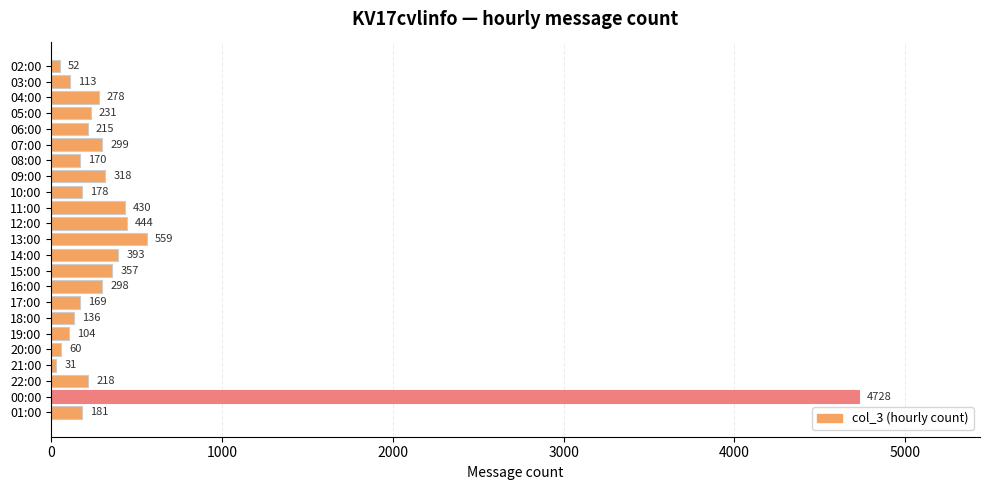

Reading bottom to top, extract all data points from this chart.

01:00=181	00:00=4728	22:00=218	21:00=31	20:00=60	19:00=104	18:00=136	17:00=169	16:00=298	15:00=357	14:00=393	13:00=559	12:00=444	11:00=430	10:00=178	09:00=318	08:00=170	07:00=299	06:00=215	05:00=231	04:00=278	03:00=113	02:00=52